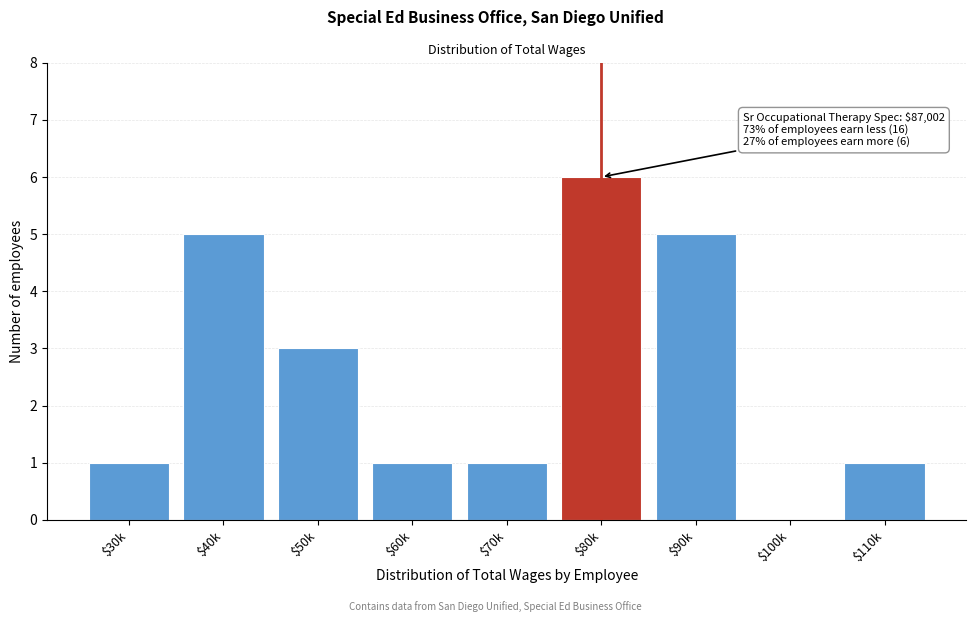

What is the sum of all values?

23